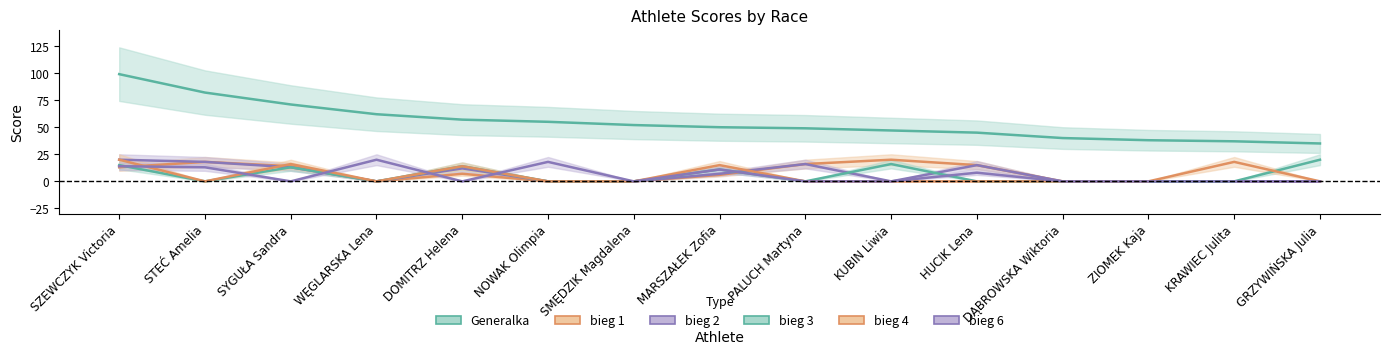

Reading left to right, extract all data points from this chart.

Generalka: SZEWCZYK Victoria=99	STEĆ Amelia=82	SYGUŁA Sandra=71	WĘGLARSKA Lena=62	DOMITRZ Helena=57	NOWAK Olimpia=55	SMĘDZIK Magdalena=52	MARSZAŁEK Zofia=50	PALUCH Martyna=49	KUBIN Liwia=47	HUCIK Lena=45	DĄBROWSKA Wiktoria=40	ZIOMEK Kaja=38	KRAWIEC Julita=37	GRZYWIŃSKA Julia=35
bieg 1: SZEWCZYK Victoria=13	STEĆ Amelia=18	SYGUŁA Sandra=14	WĘGLARSKA Lena=0	DOMITRZ Helena=7	NOWAK Olimpia=0	SMĘDZIK Magdalena=0	MARSZAŁEK Zofia=6	PALUCH Martyna=16	KUBIN Liwia=20	HUCIK Lena=15	DĄBROWSKA Wiktoria=0	ZIOMEK Kaja=0	KRAWIEC Julita=0	GRZYWIŃSKA Julia=0
bieg 2: SZEWCZYK Victoria=20	STEĆ Amelia=18	SYGUŁA Sandra=13	WĘGLARSKA Lena=0	DOMITRZ Helena=12	NOWAK Olimpia=0	SMĘDZIK Magdalena=0	MARSZAŁEK Zofia=7	PALUCH Martyna=16	KUBIN Liwia=0	HUCIK Lena=15	DĄBROWSKA Wiktoria=0	ZIOMEK Kaja=0	KRAWIEC Julita=0	GRZYWIŃSKA Julia=0
bieg 3: SZEWCZYK Victoria=15	STEĆ Amelia=0	SYGUŁA Sandra=13	WĘGLARSKA Lena=0	DOMITRZ Helena=14	NOWAK Olimpia=0	SMĘDZIK Magdalena=0	MARSZAŁEK Zofia=11	PALUCH Martyna=0	KUBIN Liwia=16	HUCIK Lena=0	DĄBROWSKA Wiktoria=0	ZIOMEK Kaja=0	KRAWIEC Julita=0	GRZYWIŃSKA Julia=20
bieg 4: SZEWCZYK Victoria=20	STEĆ Amelia=0	SYGUŁA Sandra=16	WĘGLARSKA Lena=0	DOMITRZ Helena=14	NOWAK Olimpia=0	SMĘDZIK Magdalena=0	MARSZAŁEK Zofia=15	PALUCH Martyna=0	KUBIN Liwia=0	HUCIK Lena=0	DĄBROWSKA Wiktoria=0	ZIOMEK Kaja=0	KRAWIEC Julita=18	GRZYWIŃSKA Julia=0
bieg 6: SZEWCZYK Victoria=14	STEĆ Amelia=13	SYGUŁA Sandra=0	WĘGLARSKA Lena=20	DOMITRZ Helena=0	NOWAK Olimpia=18	SMĘDZIK Magdalena=0	MARSZAŁEK Zofia=11	PALUCH Martyna=0	KUBIN Liwia=0	HUCIK Lena=8	DĄBROWSKA Wiktoria=0	ZIOMEK Kaja=0	KRAWIEC Julita=0	GRZYWIŃSKA Julia=0